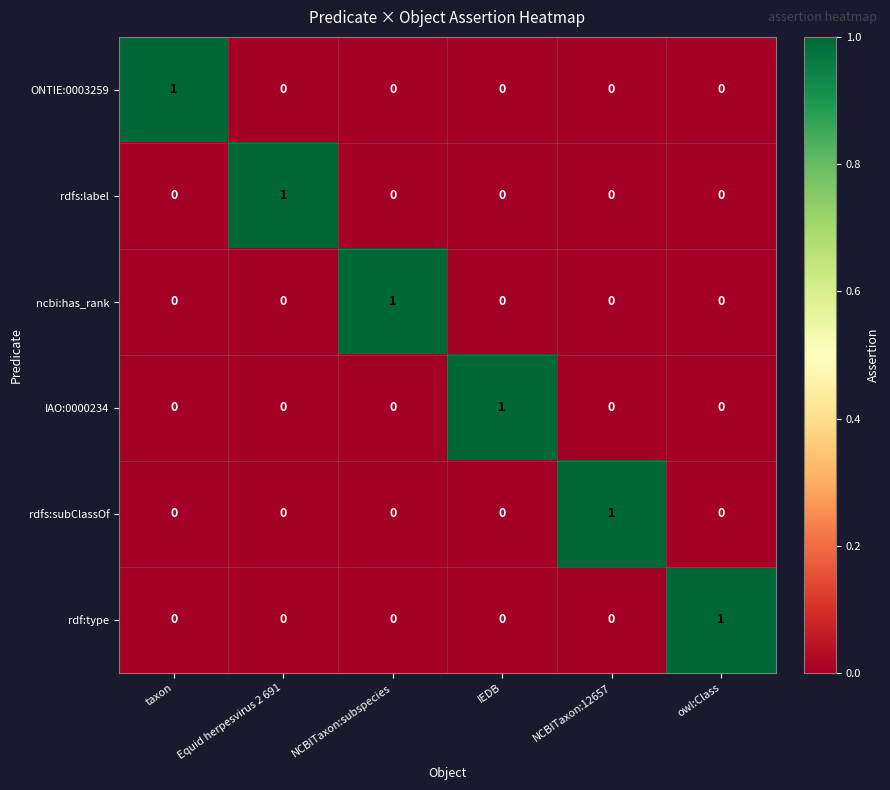

Count the ncbi:has_rank values in the range 0 to 1.

6